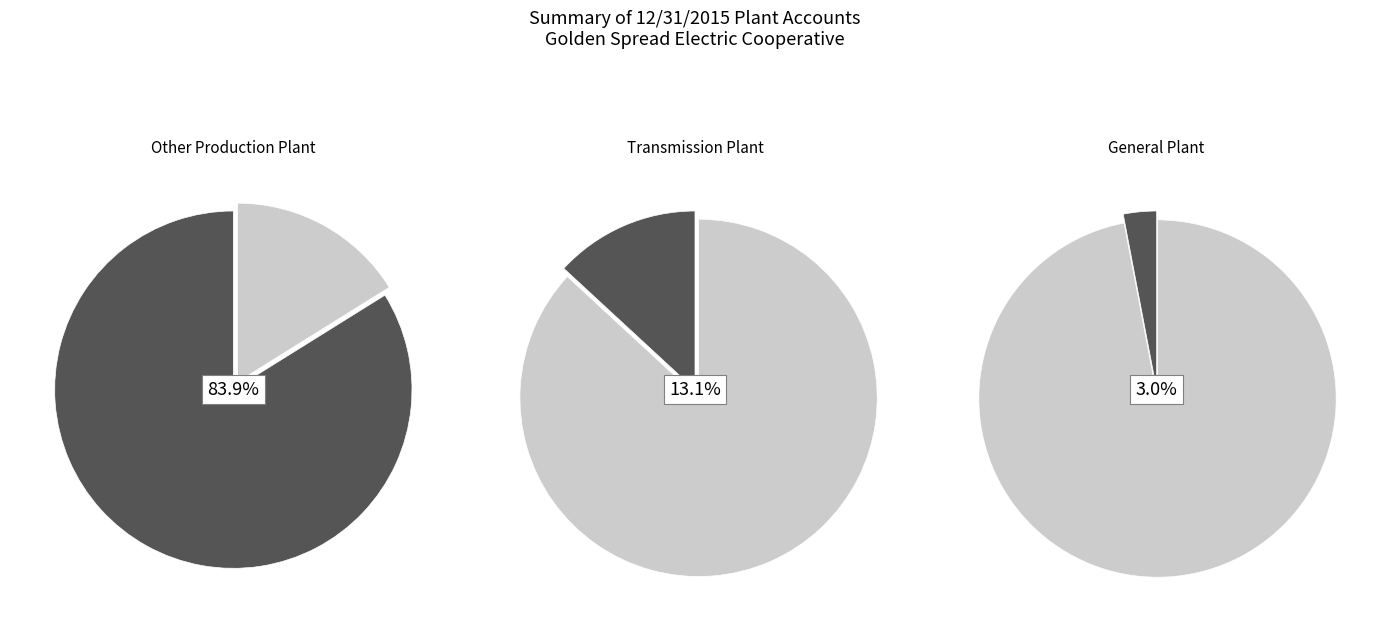

What is the change in value from Transmission Plant to General Plant?

-36494275